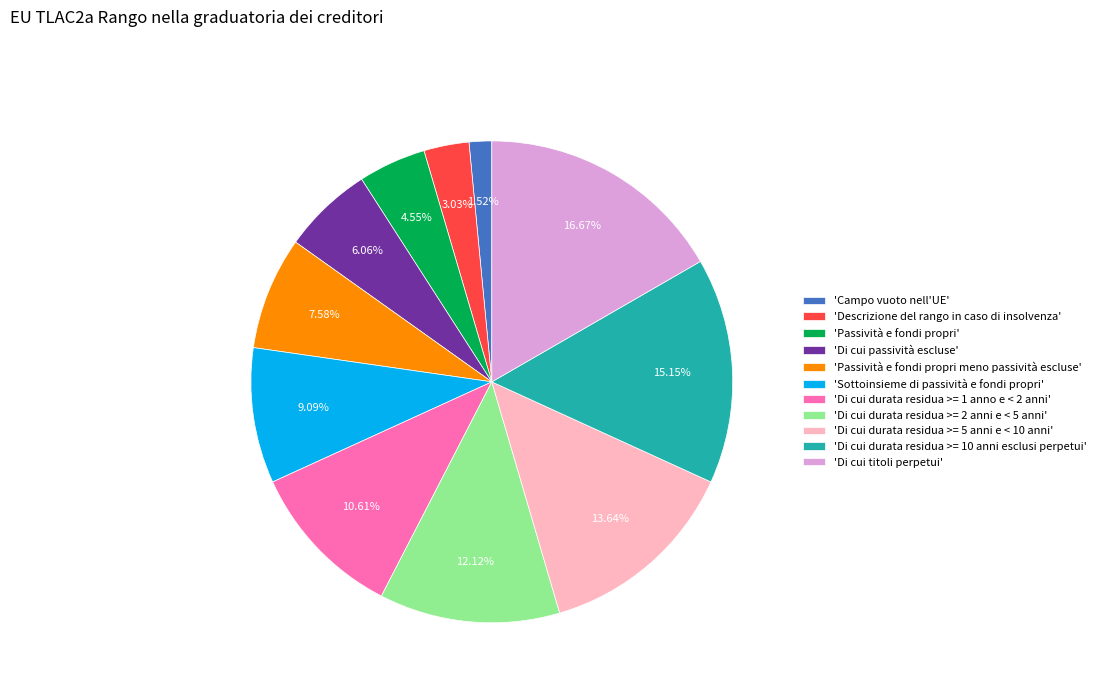

Do 'Di cui titoli perpetui' and 'Di cui durata residua >= 5 anni e < 10 anni' together represent more than half of the pie?

No